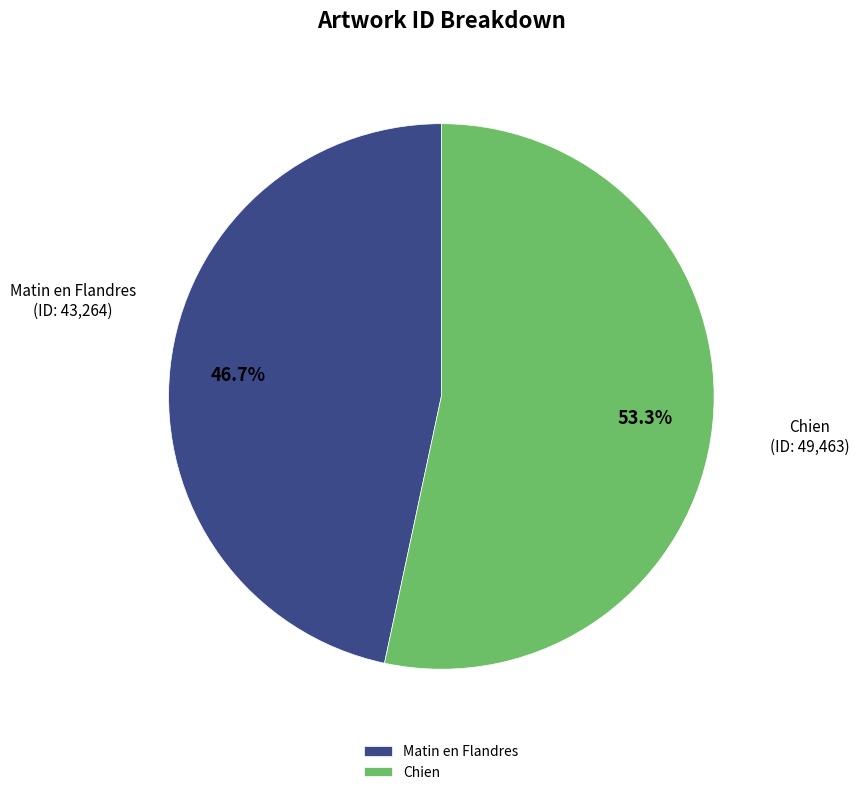

To the nearest percent, what percentage of the pie is Matin en Flandres?

47%